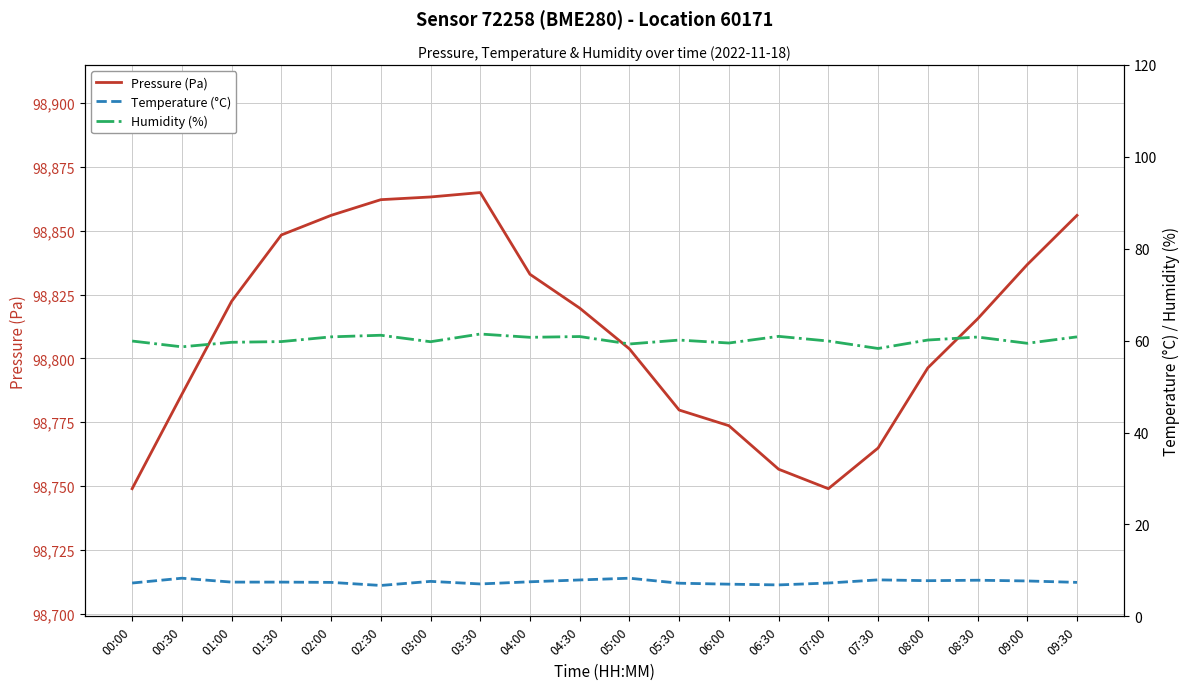

Does the chart display data point markers on the line(s)?

No